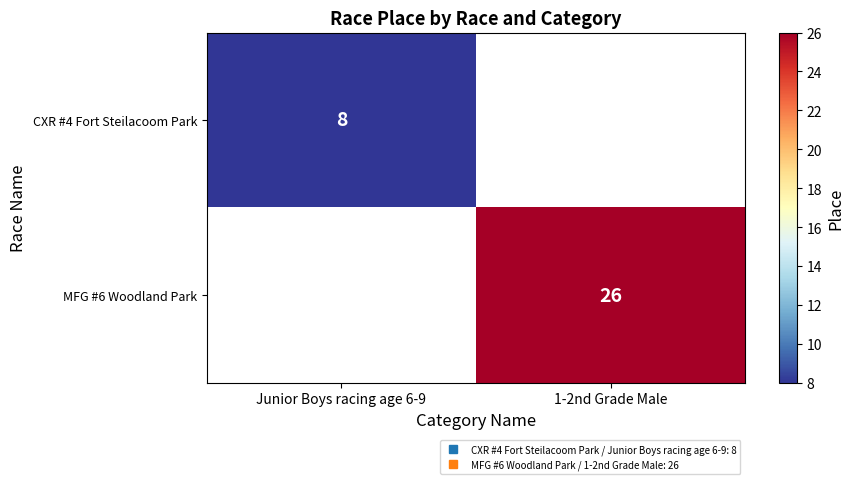

The CXR #4 Fort Steilacoom Park series shows 8.0 at Junior Boys racing age 6-9. True or false?

True